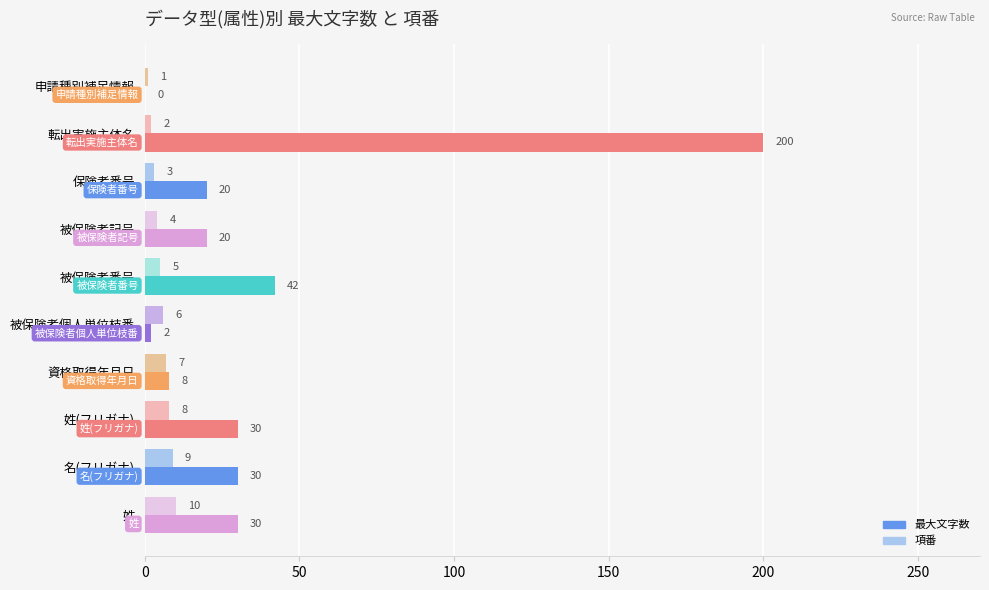

What is the maximum value for 最大文字数?

200